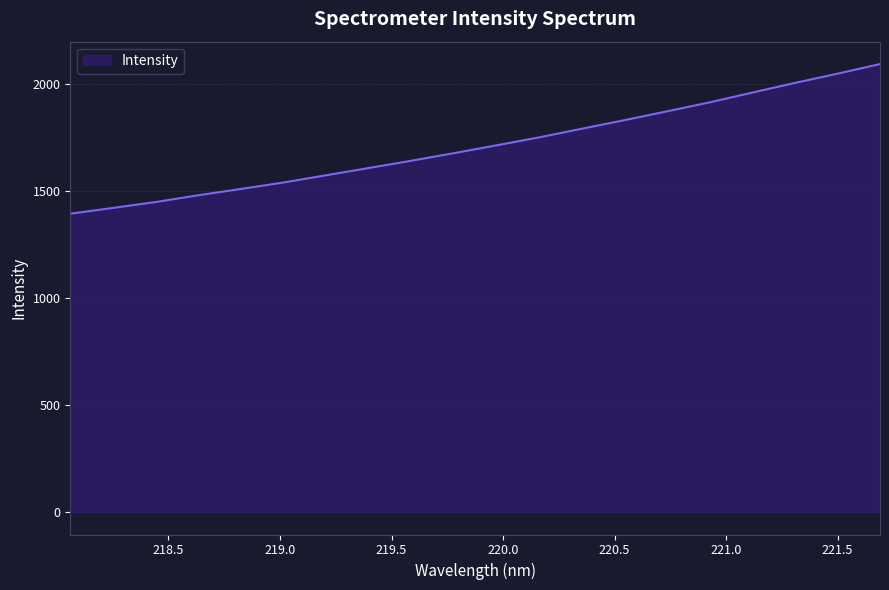

What is the greatest value displayed?

2095.0